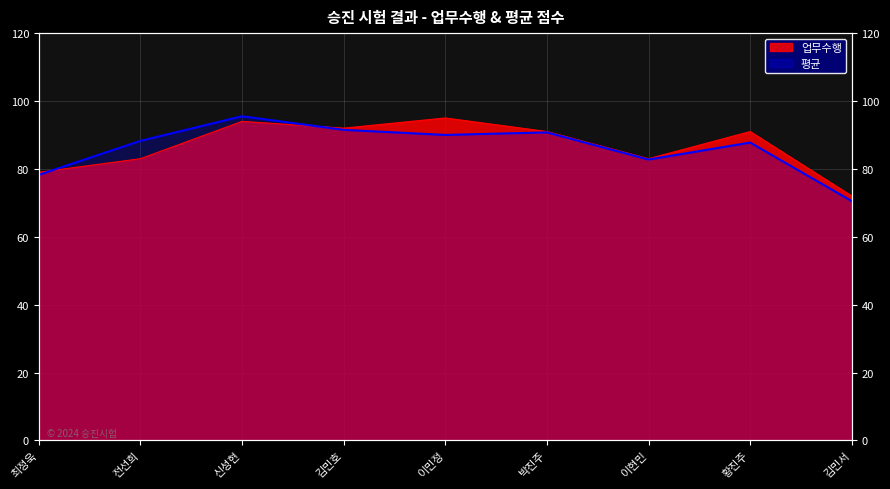

Reading right to left, what are all the values shown in this chart?

업무수행: 김민서=72.0	황진주=91.0	이현민=83.0	박진주=91.0	이민정=95.0	김민호=92.0	신성현=94.0	전선희=83.0	최정욱=79.0
평균: 김민서=70.5	황진주=87.8	이현민=82.8	박진주=90.8	이민정=90.0	김민호=91.5	신성현=95.5	전선희=88.2	최정욱=78.2